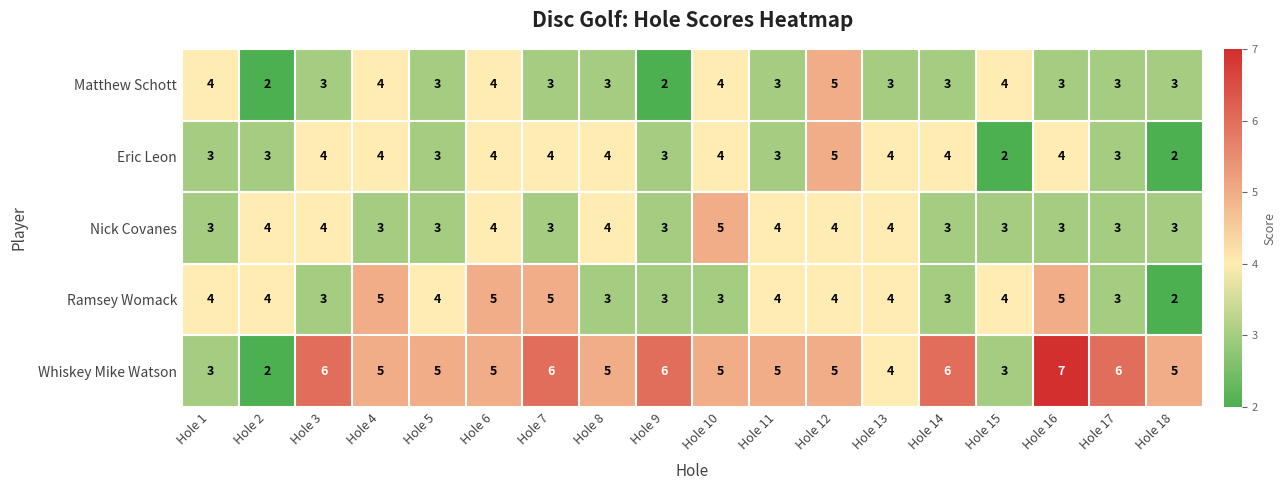

Which series changed the most between Hole 1 and Hole 5?

Whiskey Mike Watson